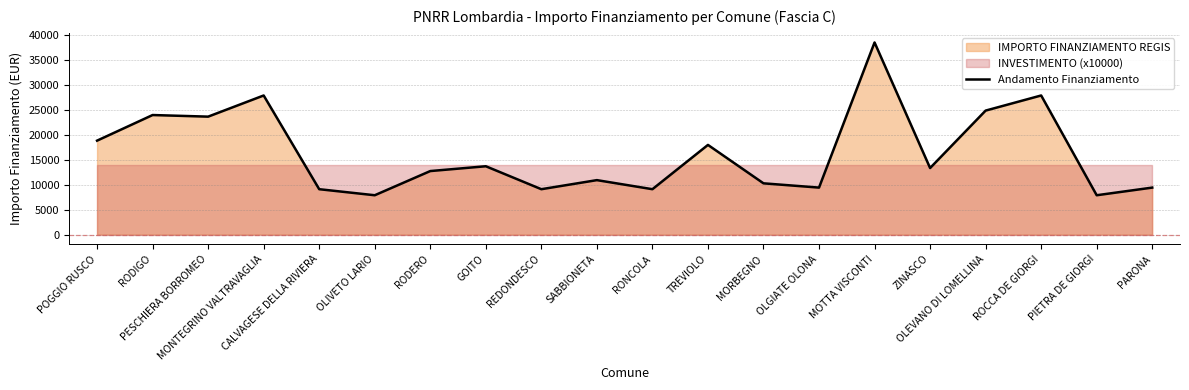

What is the value of the 2nd point from the left?

23996